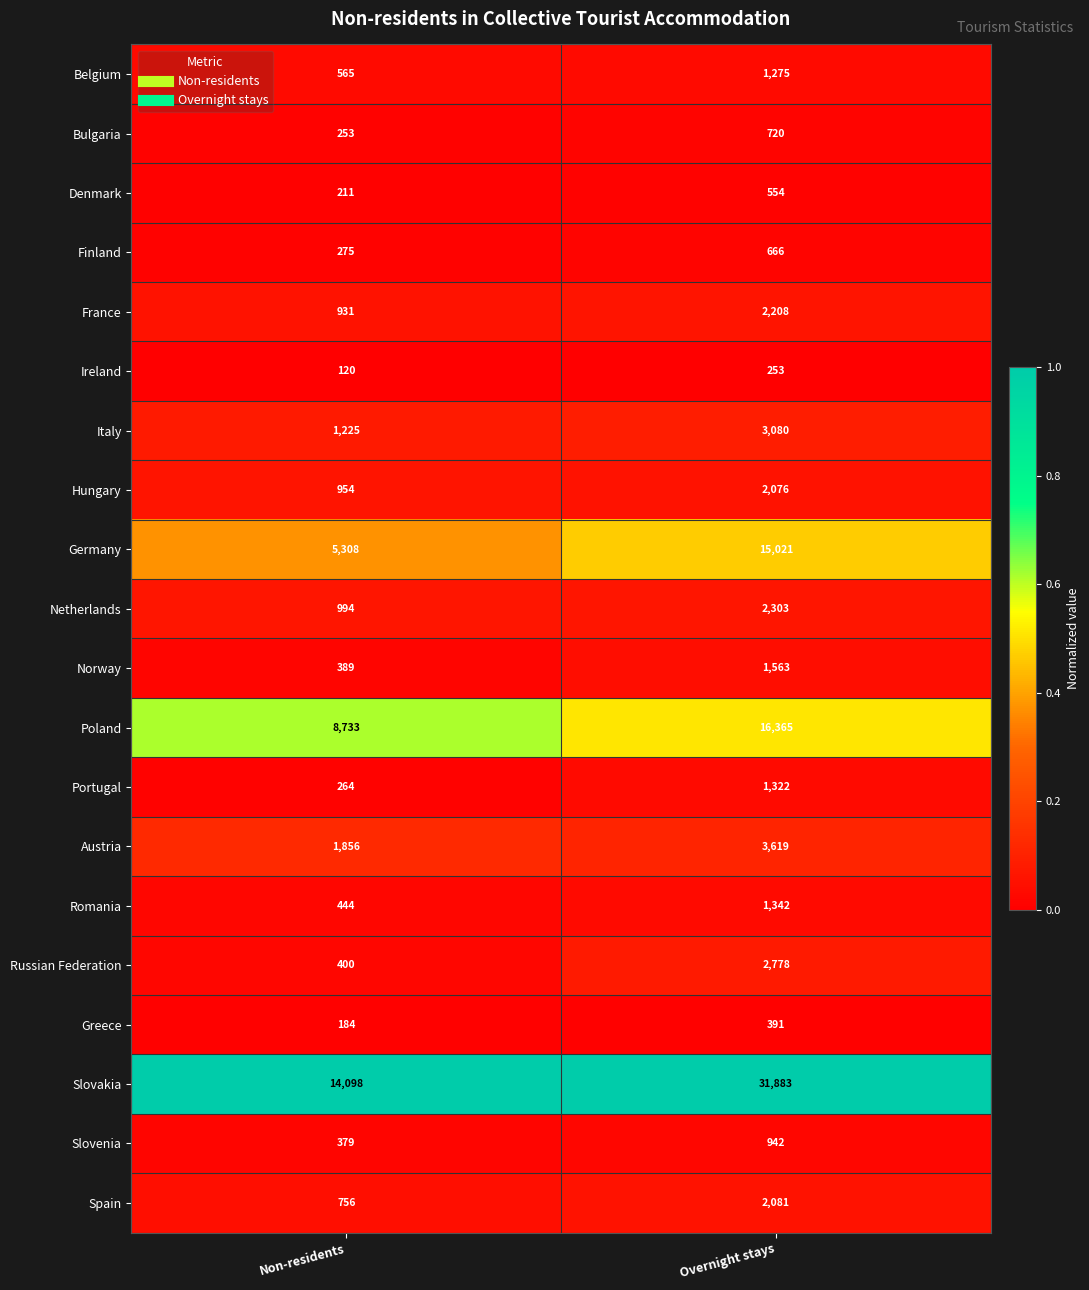

Which series has the largest total across all categories?

Slovakia